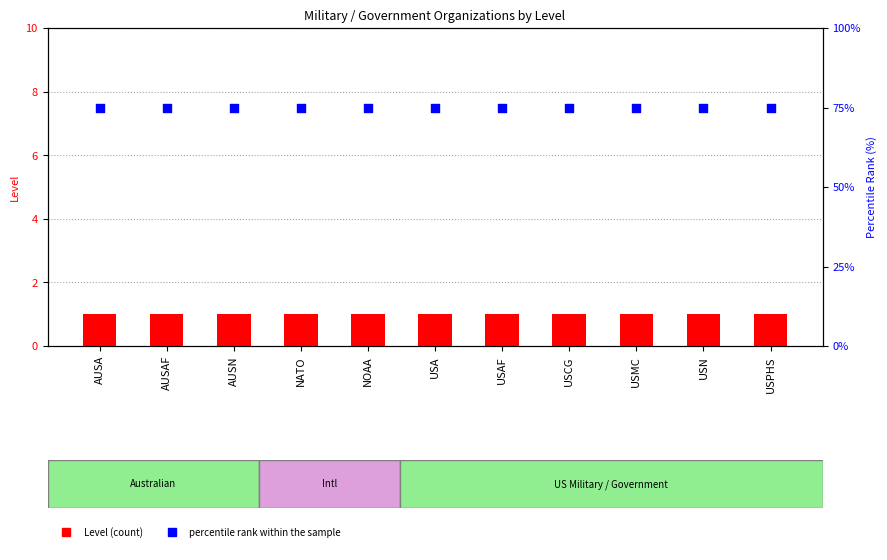

At how many categories does at least one series exceed 5?

11